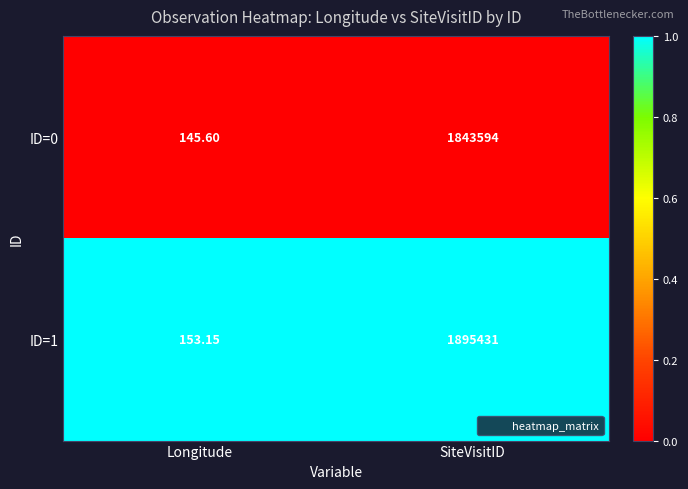

At which category is the sum across all series the highest?

SiteVisitID